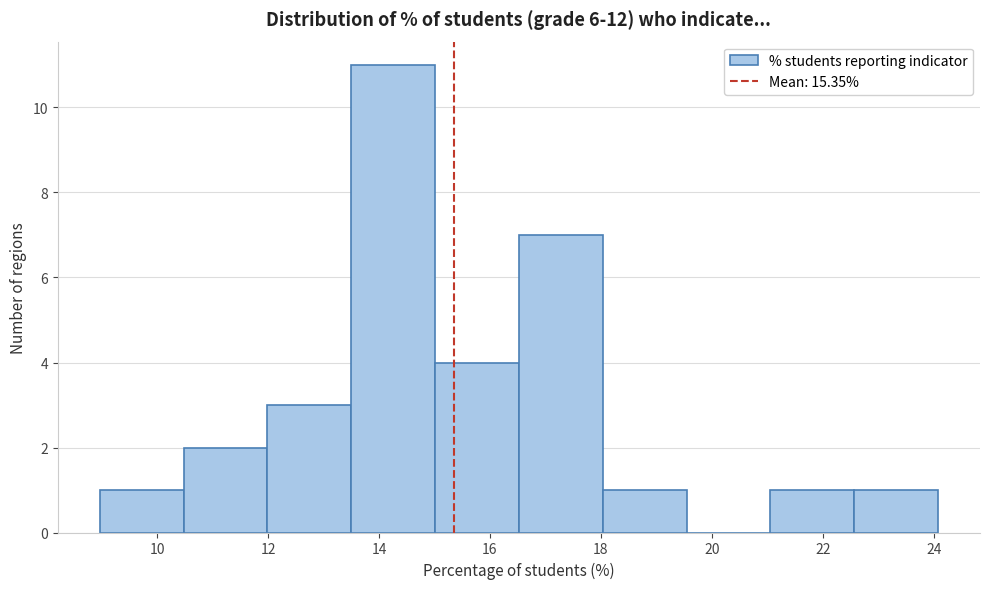

What is the height of the bar covering 9.0 to 10.4 on the x-axis? Neither the bar edges nor the heights are printed on the chart, so give them approximately, as read against the axes.

1